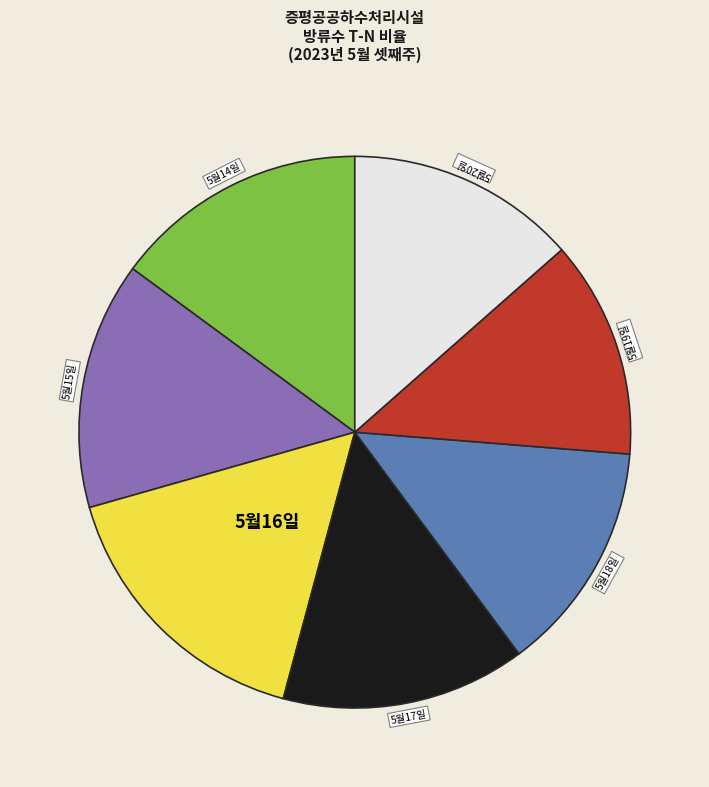

Is there a majority slice in this chart?

No